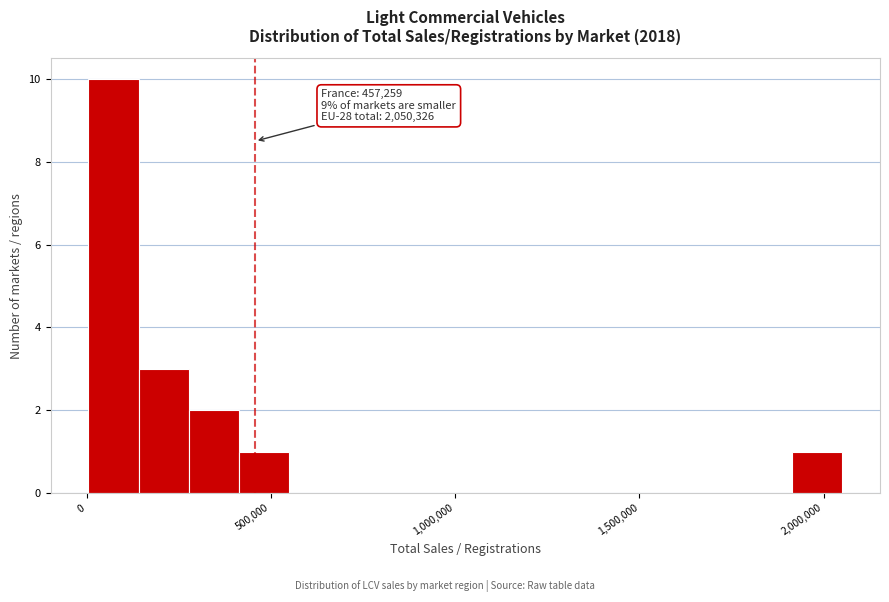

Around what value on the x-axis is the tallest bar? Give the approximate position of its centre, as read against the axis.

50000